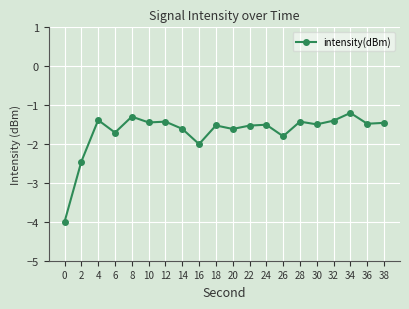

The chart shows a value of -1.5 at 24. True or false?

True